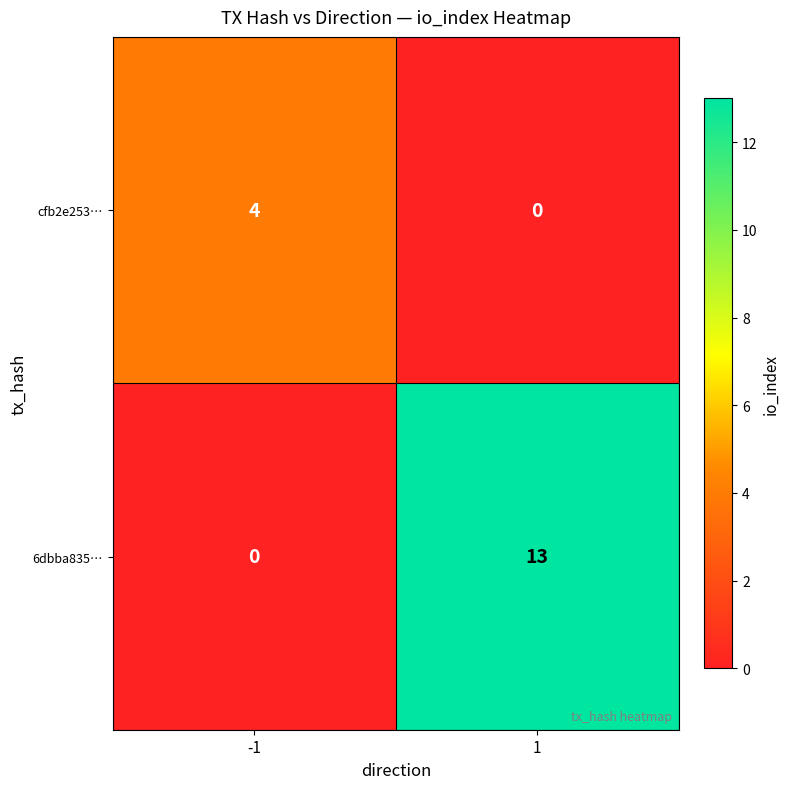

Which series has the largest range (max minus min)?

6dbba835…